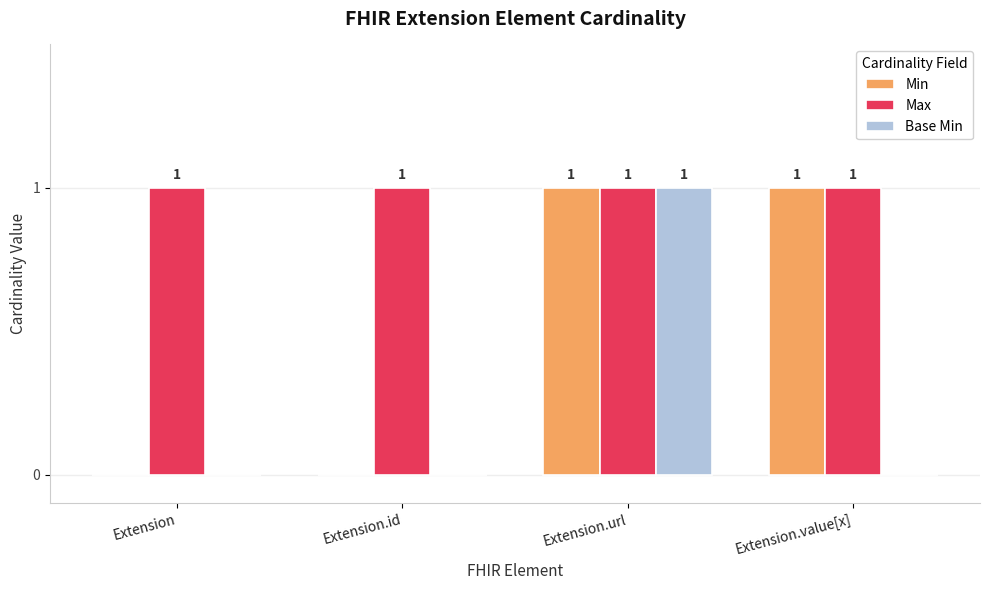

How many Min values are between 0 and 1?

4